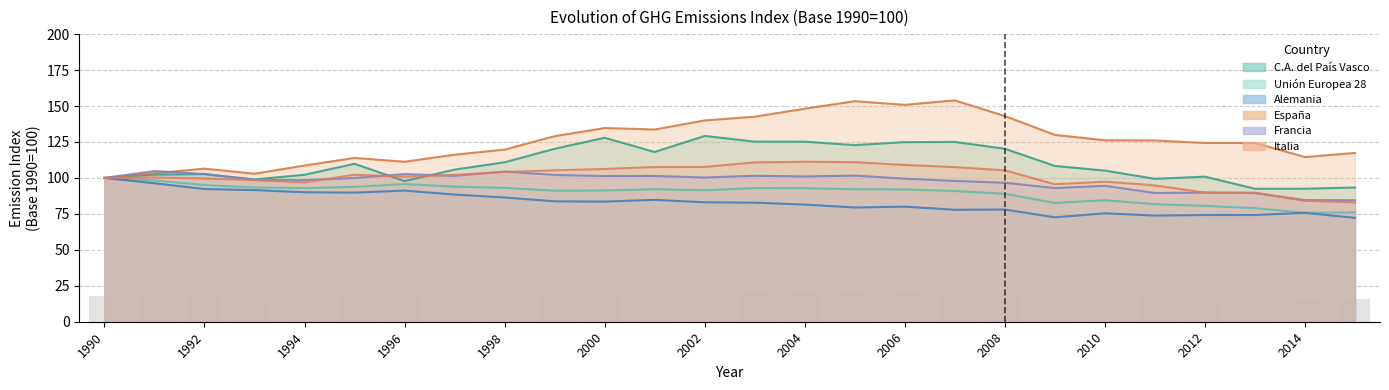

Count the number of categories in the chart.

26